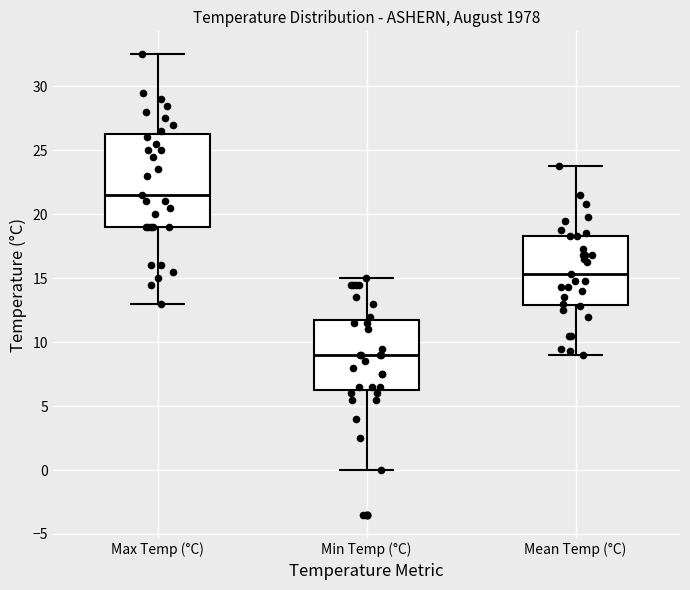

Where is the lower edge of the box for Min Temp (°C) on the y-axis? The values are not printed on the chart, so give them approximately, as read against the axis.

6.5